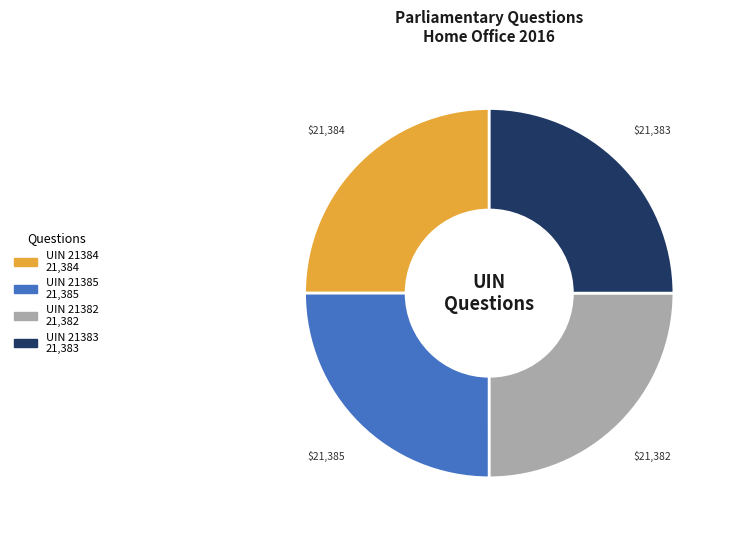

Is there any slice that represents more than half of the pie?

No